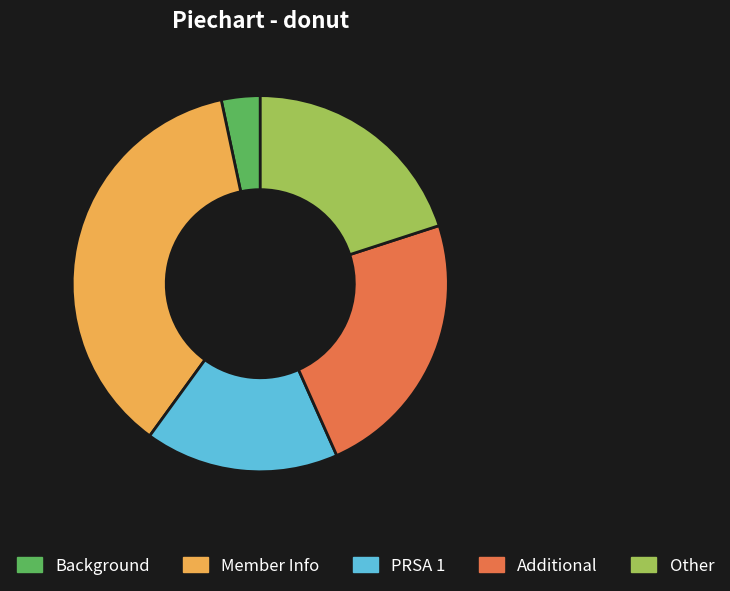

What is the smallest slice in the pie chart?

Background